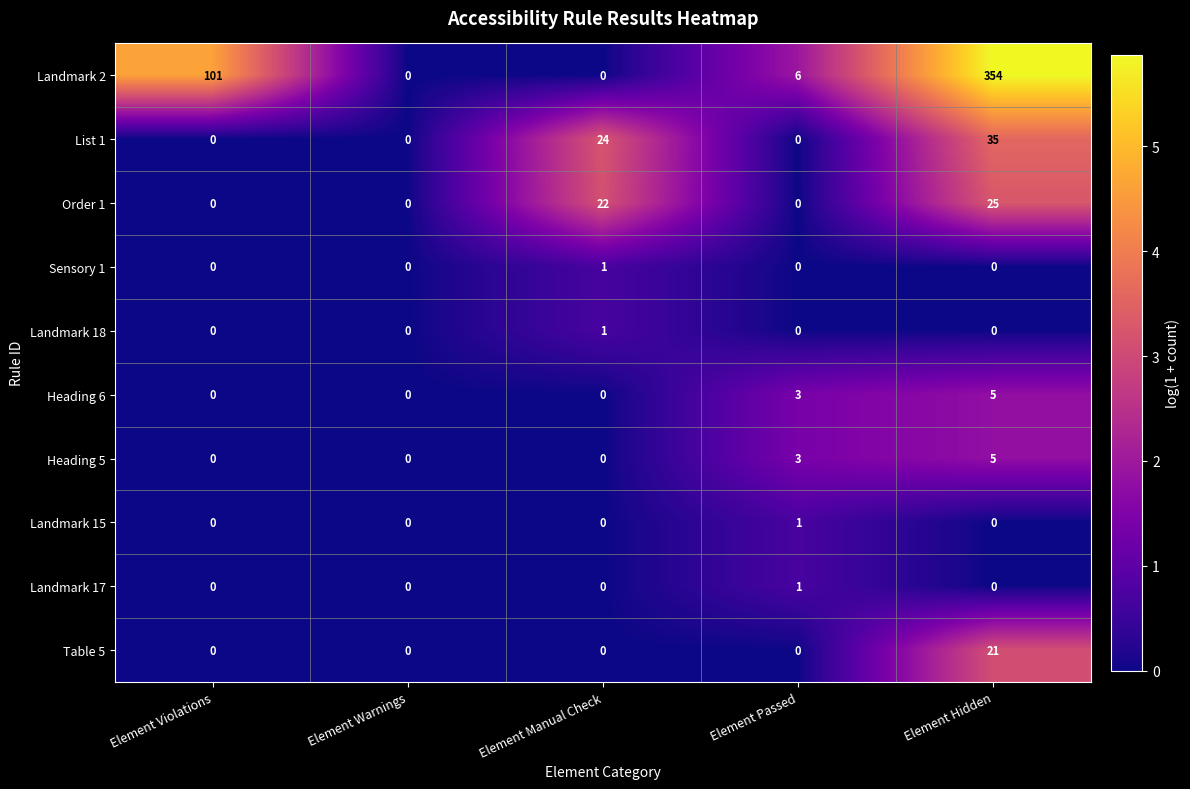

The Landmark 18 series shows 1 at Element Violations. True or false?

False